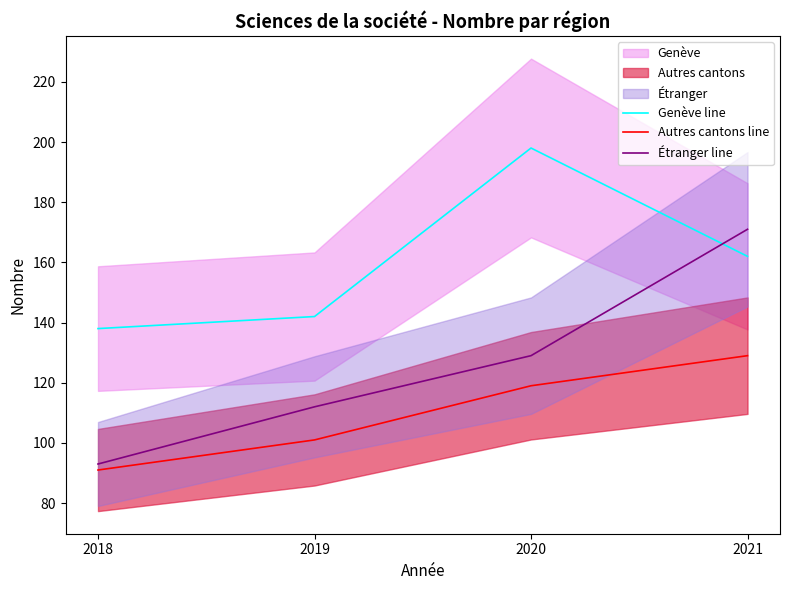

Where does the Genève line series first go above 162?

2020